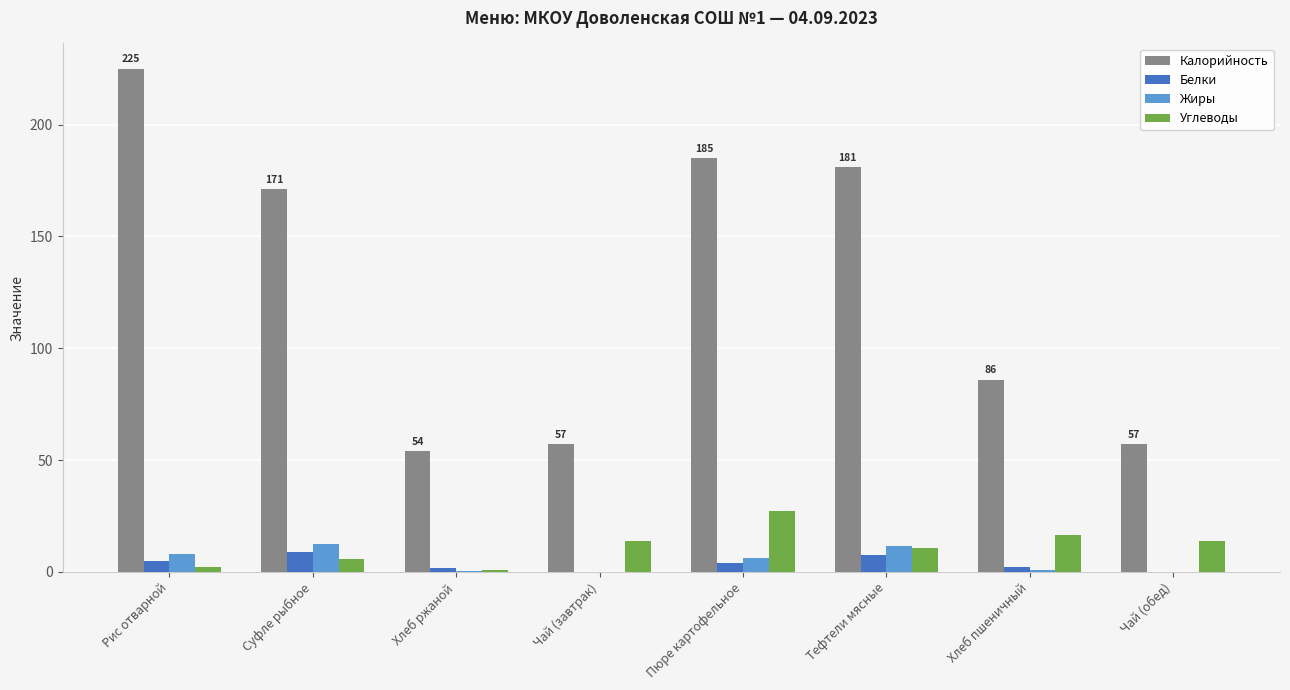

At which category is the sum across all series the highest?

Рис отварной